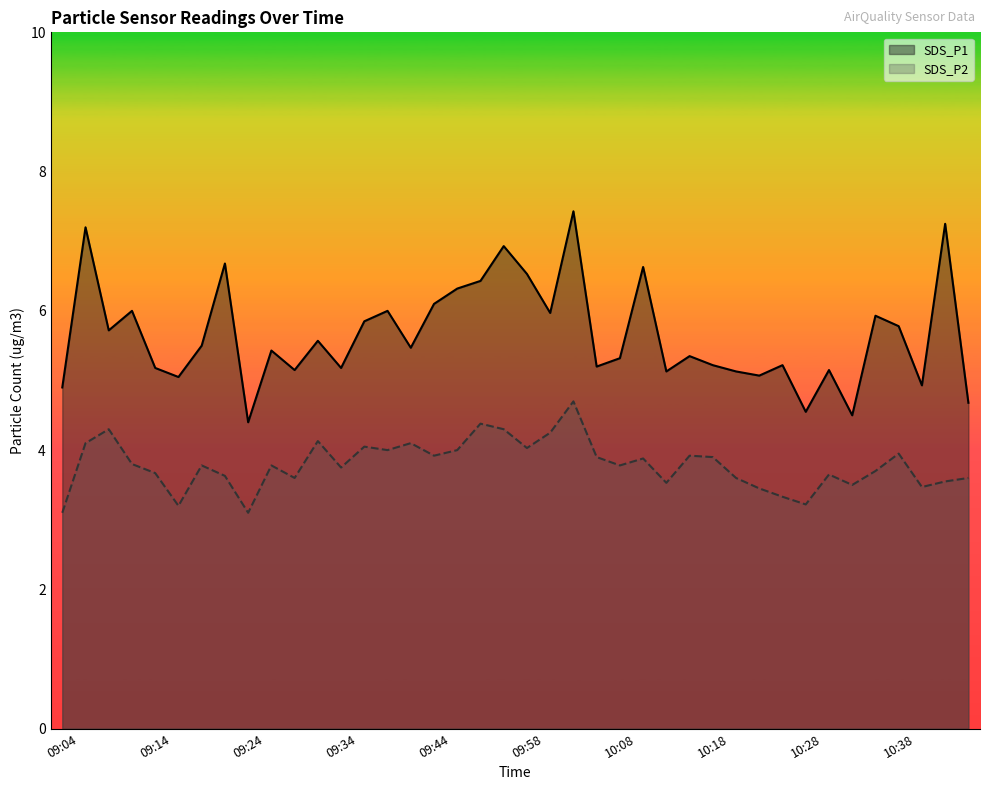

What position from the right is 09:44?

24